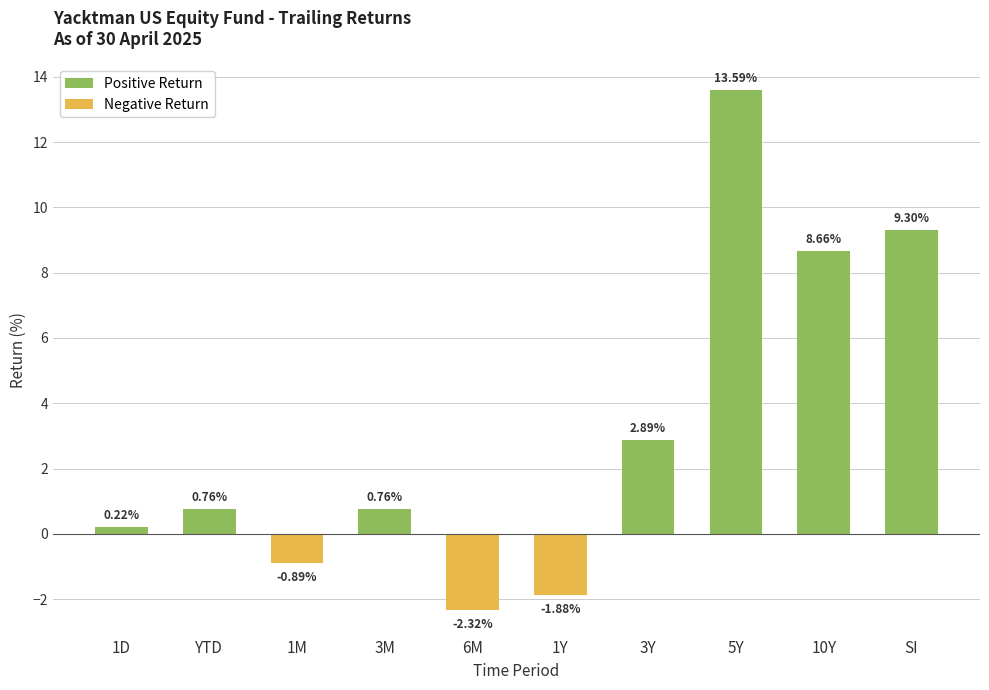

What is the difference between the second highest and second lowest values?

11.2